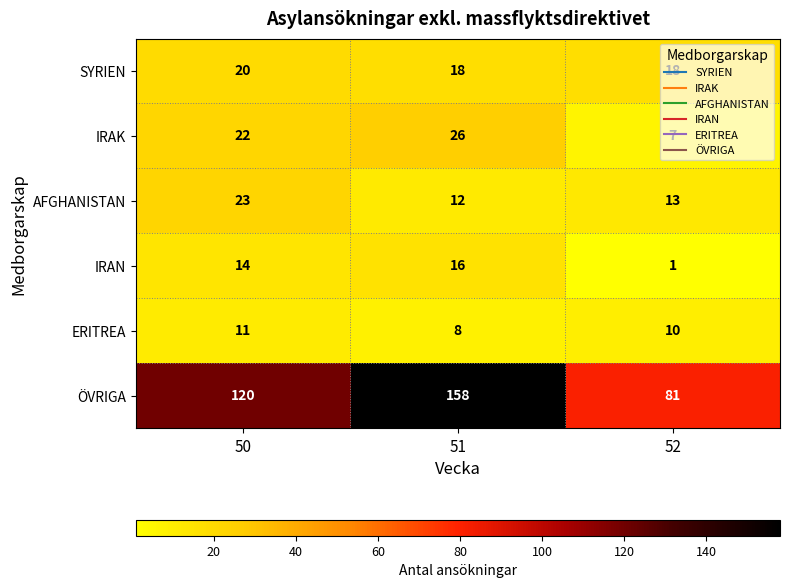

Which series has the widest spread of values?

ÖVRIGA